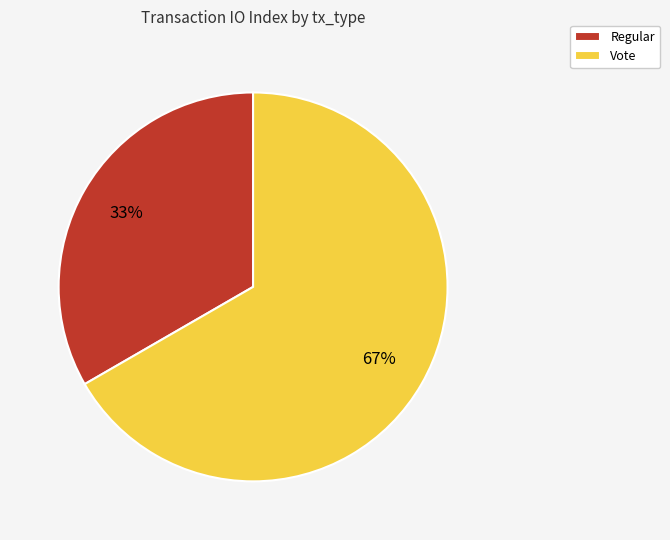

How many slices are in this pie chart?

2